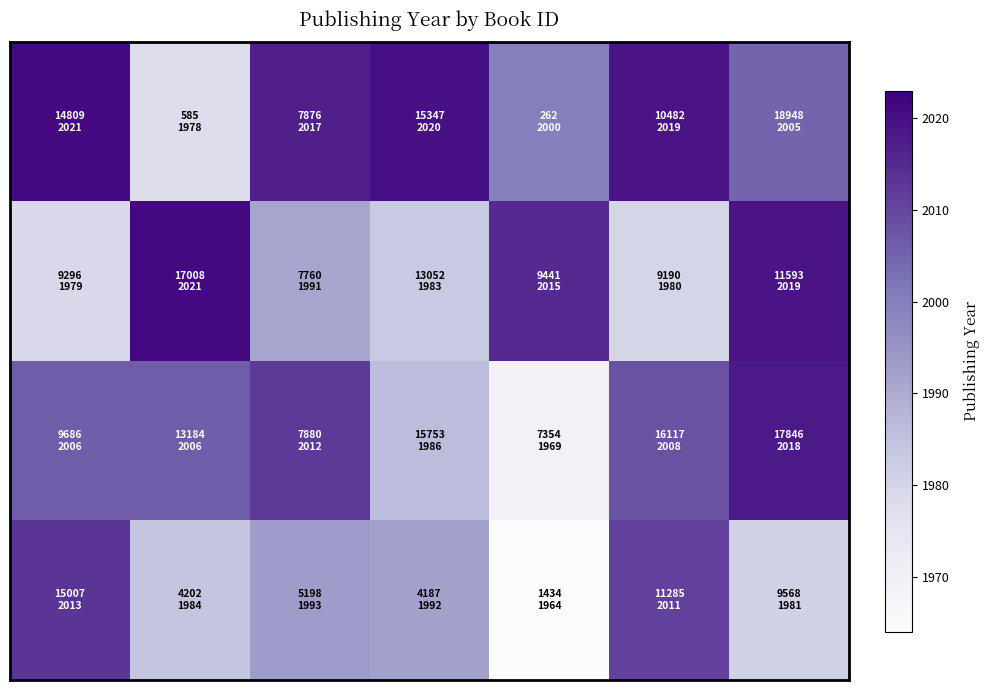

At which category does the chart reach its minimum across all series?

4